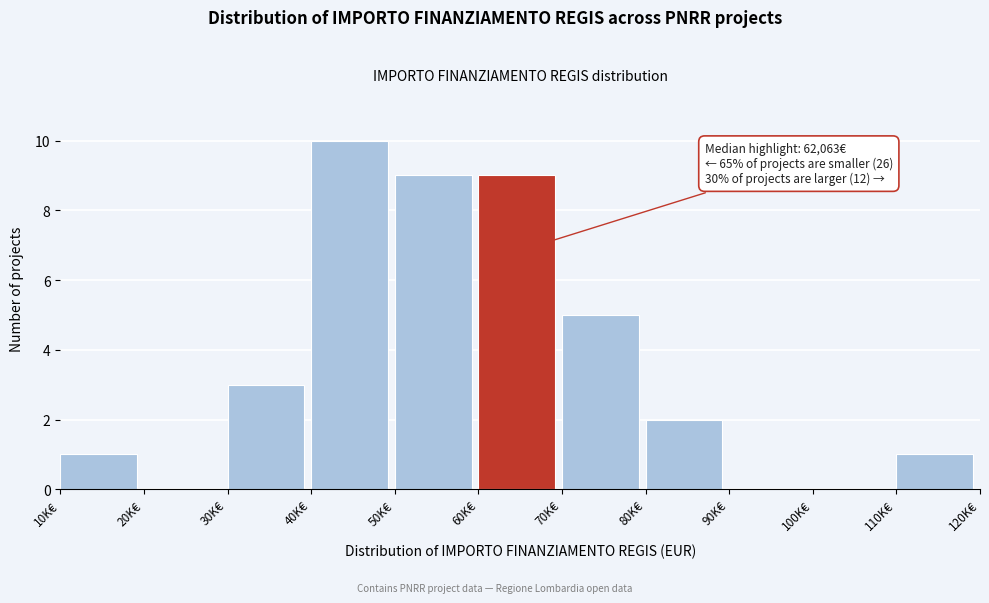

Reading left to right, extract all data points from this chart.

10K€=1	20K€=0	30K€=3	40K€=10	50K€=9	60K€=9	70K€=5	80K€=2	90K€=0	100K€=0	110K€=1